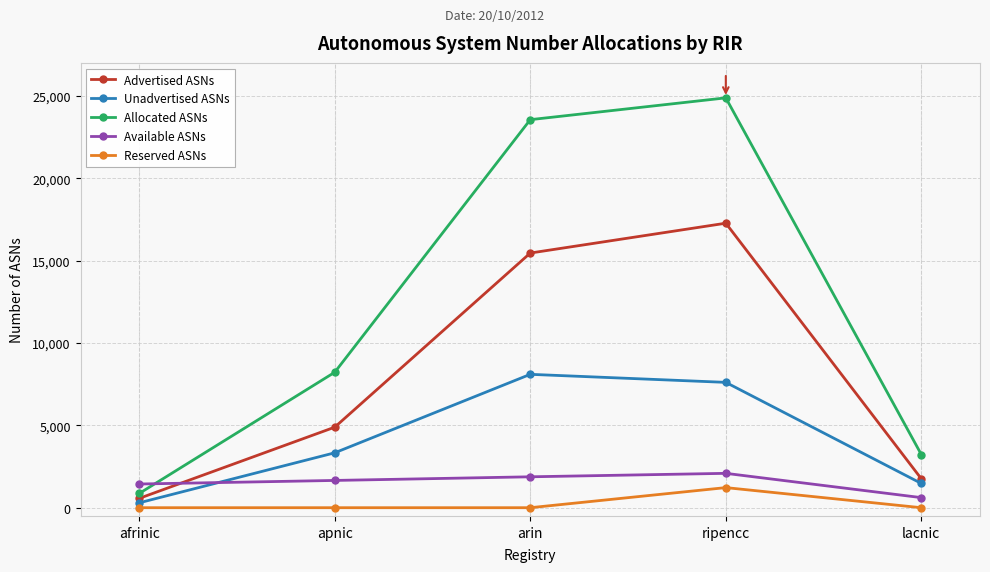

At which label is Allocated ASNs closest to 12870?

apnic